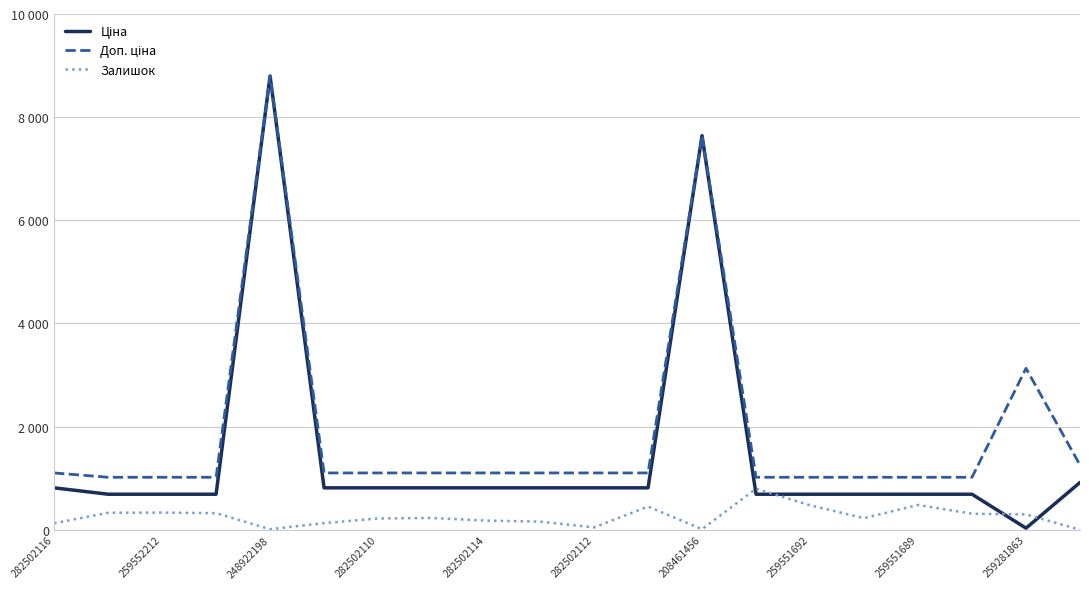

Does the chart display data point markers on the line(s)?

No